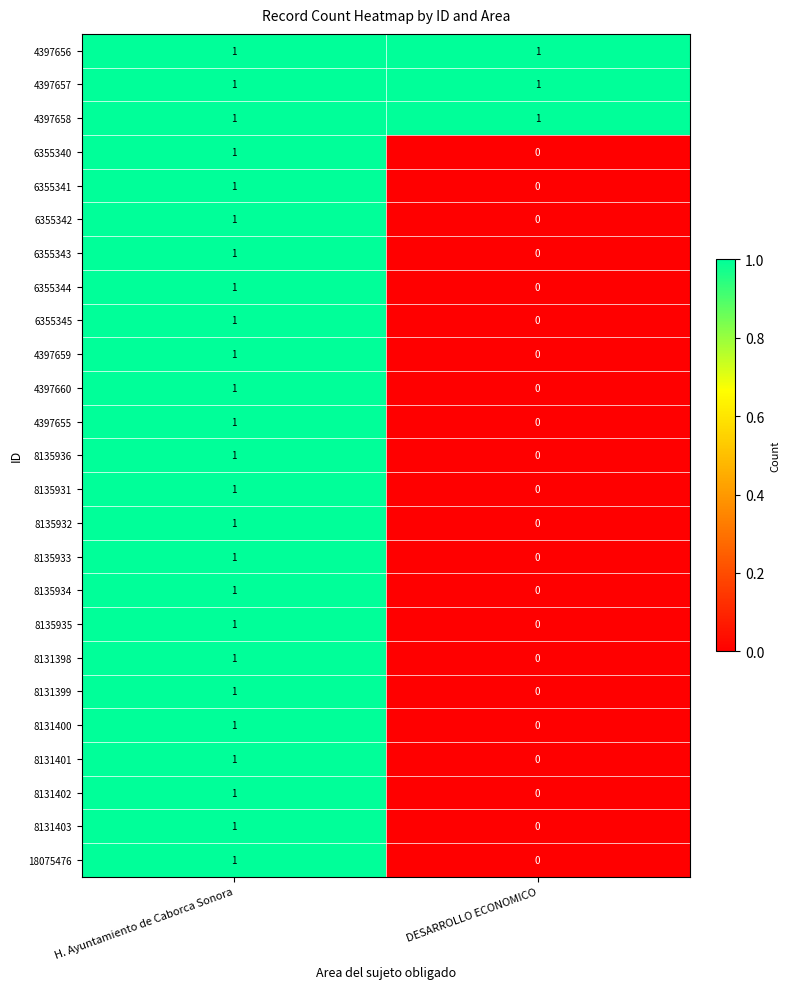

The 4397658 series shows 0 at DESARROLLO ECONOMICO. True or false?

False